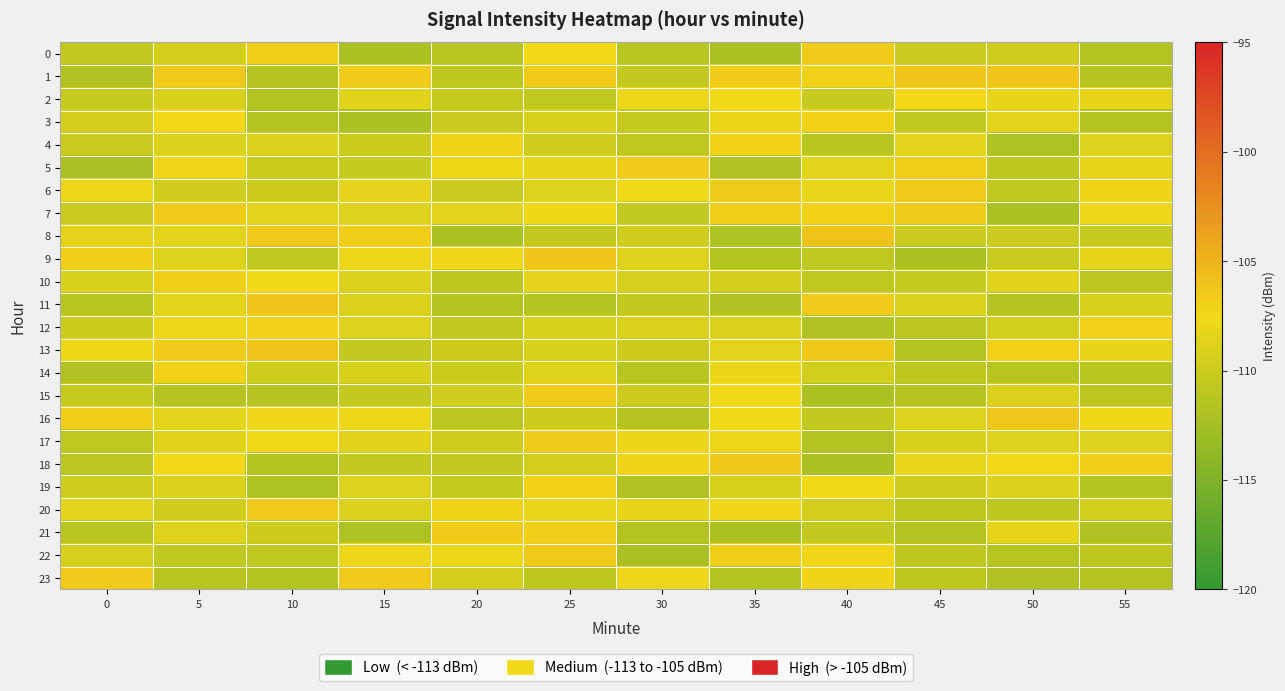

Which series has the largest range (max minus min)?

row_8